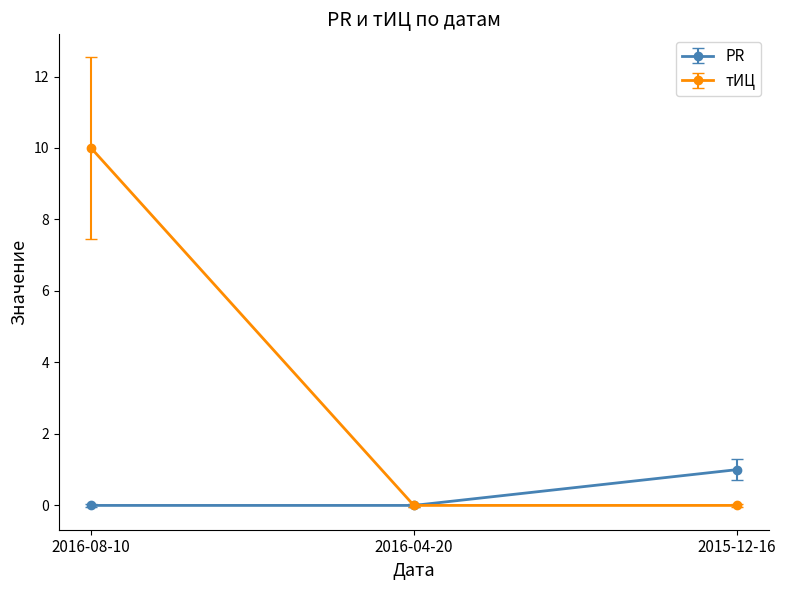

Reading left to right, extract all data points from this chart.

PR: 2016-08-10=0	2016-04-20=0	2015-12-16=1
тИЦ: 2016-08-10=10	2016-04-20=0	2015-12-16=0